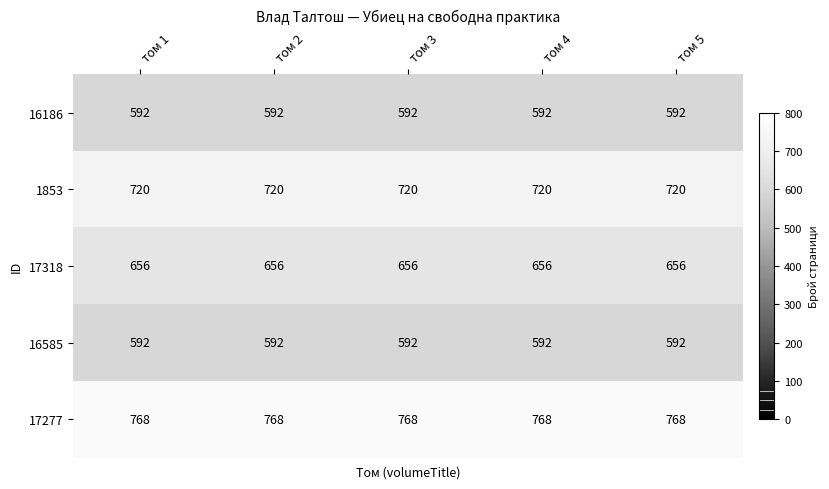

How many distinct data groups are displayed?

5